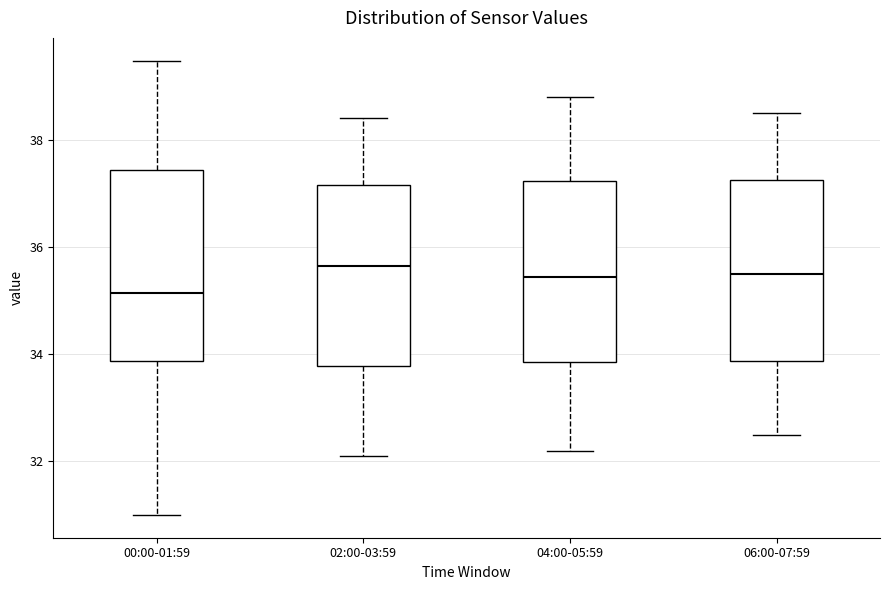

Reading left to right, read every box against the y-axis: the position of its median line, the range the box covers, and the ends of its whiskers. The values are not printed on the chart, so give them approximately, as read against the axis.

00:00-01:59: median 35.2, box 33.8 to 37.4, whiskers 31.0 to 39.4
02:00-03:59: median 35.6, box 33.8 to 37.2, whiskers 32.2 to 38.4
04:00-05:59: median 35.4, box 33.8 to 37.2, whiskers 32.2 to 38.8
06:00-07:59: median 35.6, box 33.8 to 37.2, whiskers 32.6 to 38.6